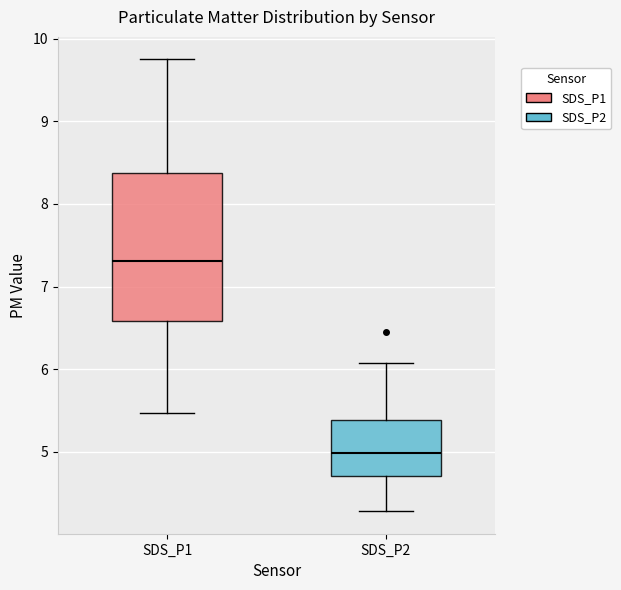

Which box's median line is the highest?

SDS_P1